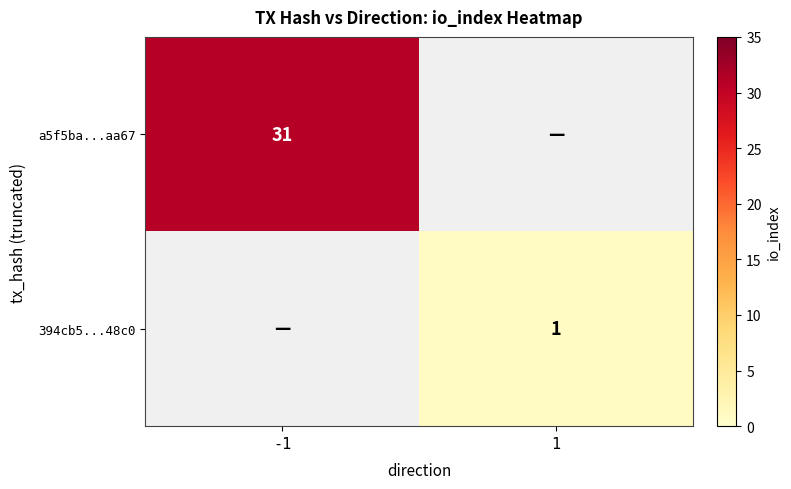

True or false: 394cb5...48c0 has a value of 1 at 1.

True